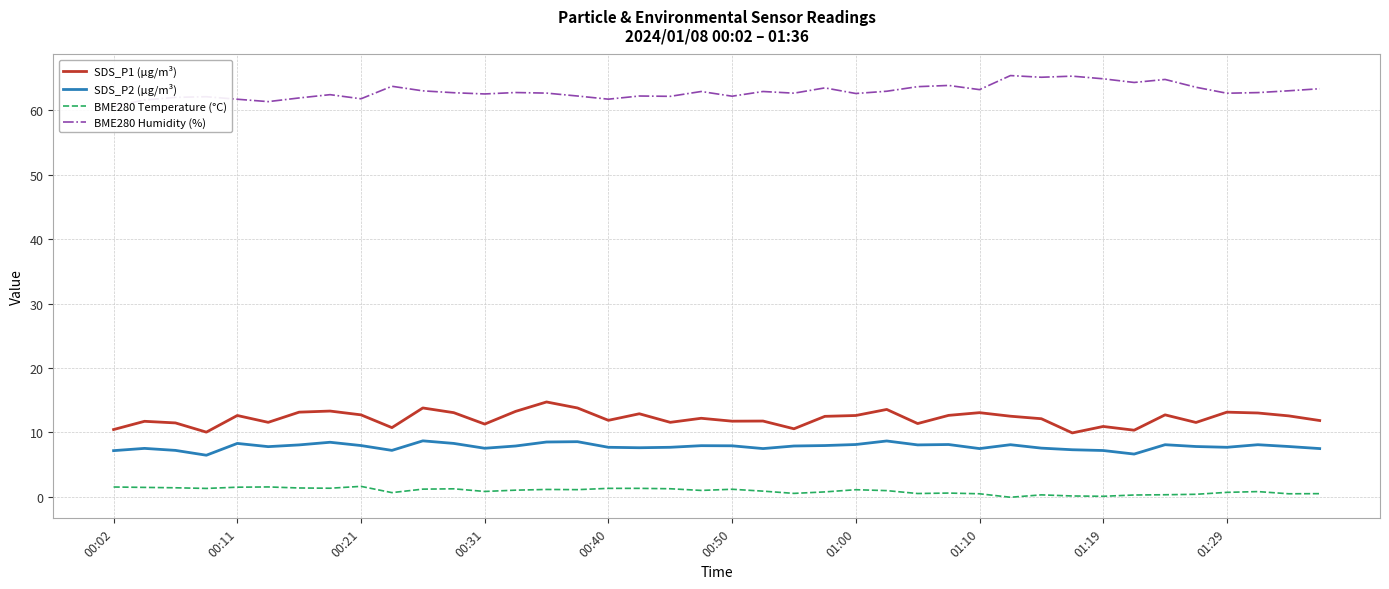

What is the sum of all SDS_P1 (µg/m³) values?

487.0